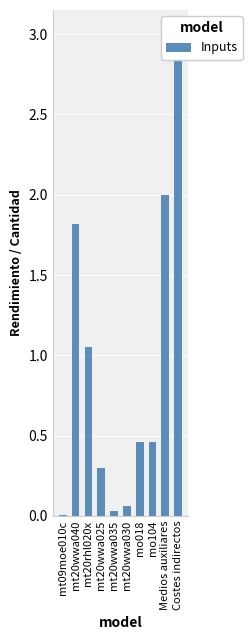

Is it true that the value at mo018 is 0.2?

False